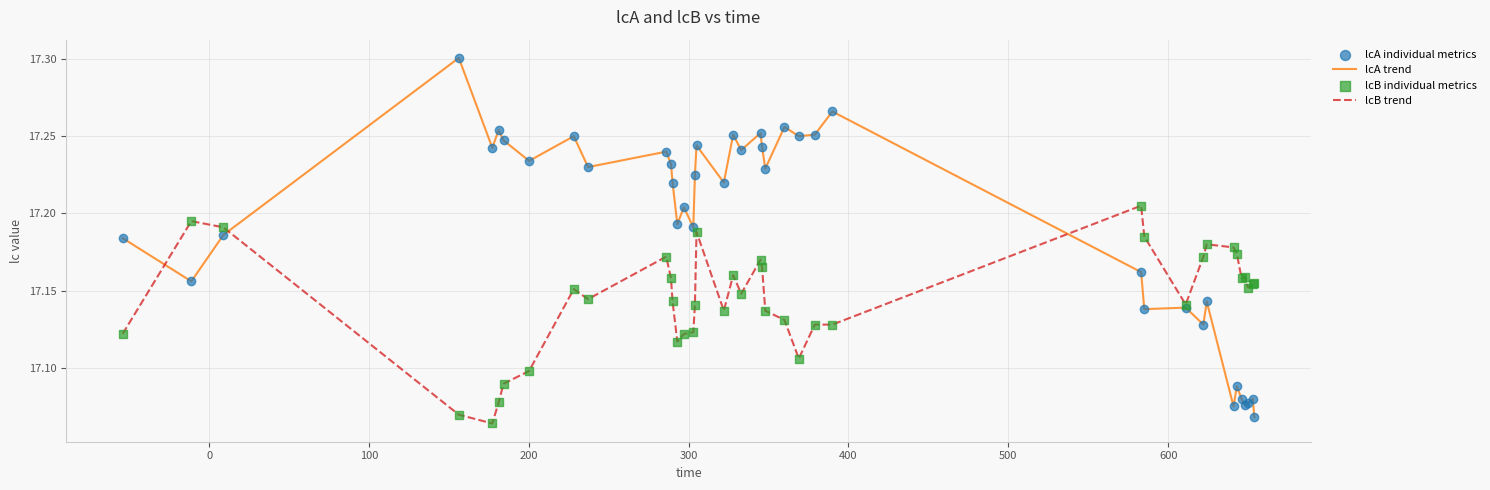

Which series has the widest spread of values?

lcA trend